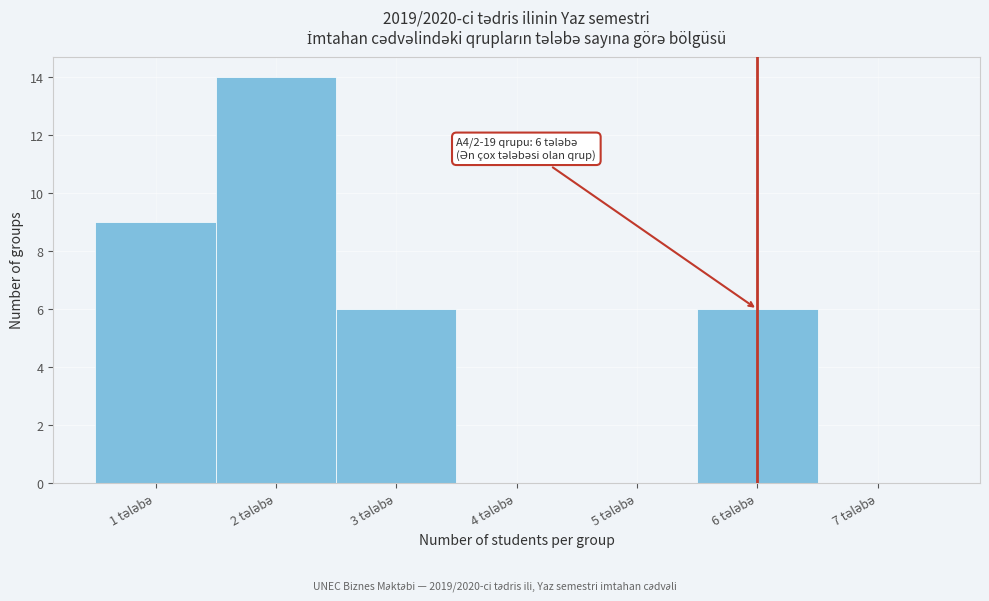

Which range on the x-axis has the tallest bar?

1.5 to 2.5